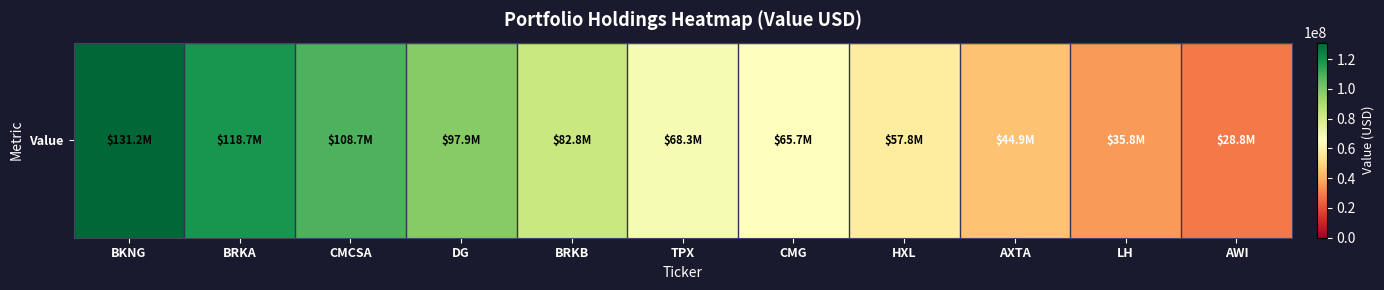

What is the change in value from BRKA to DG?

-20802000